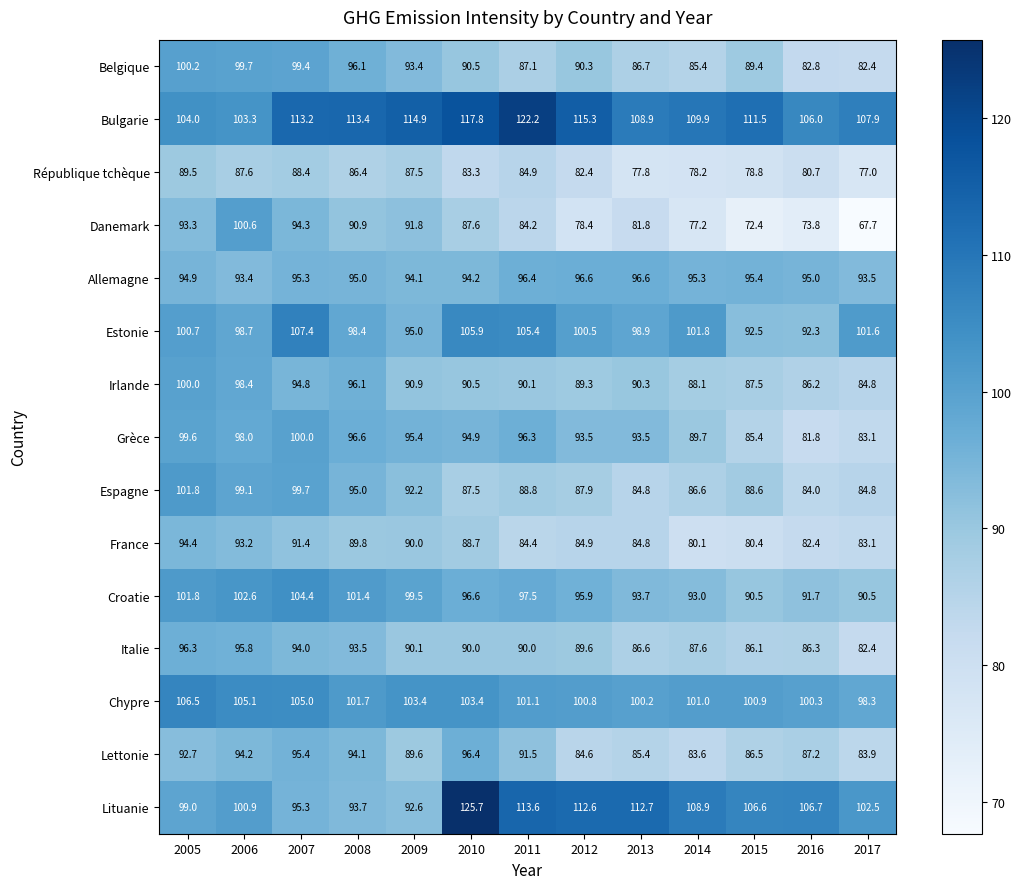

What is the total value across all series at 2016?

1337.2